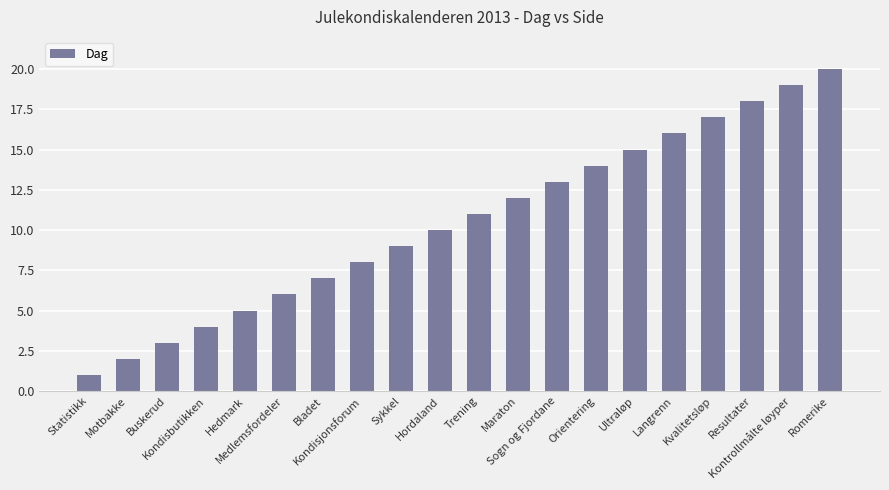

Rank the categories by value from highest to lowest.

Romerike, Kontrollmålte løyper, Resultater, Kvalitetsløp, Langrenn, Ultraløp, Orientering, Sogn og Fjordane, Maraton, Trening, Hordaland, Sykkel, Kondisjonsforum, Bladet, Medlemsfordeler, Hedmark, Kondisbutikken, Buskerud, Motbakke, Statistikk